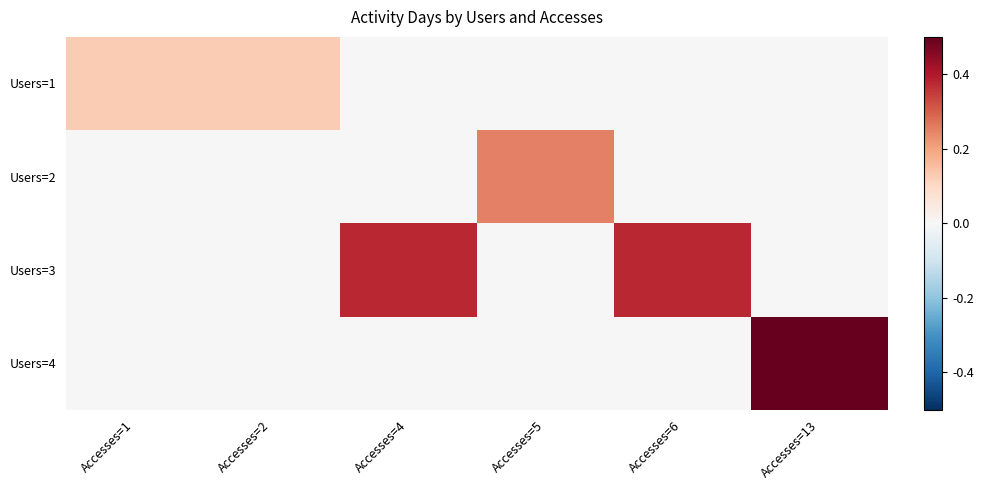

What is the maximum value shown in the chart?

0.5